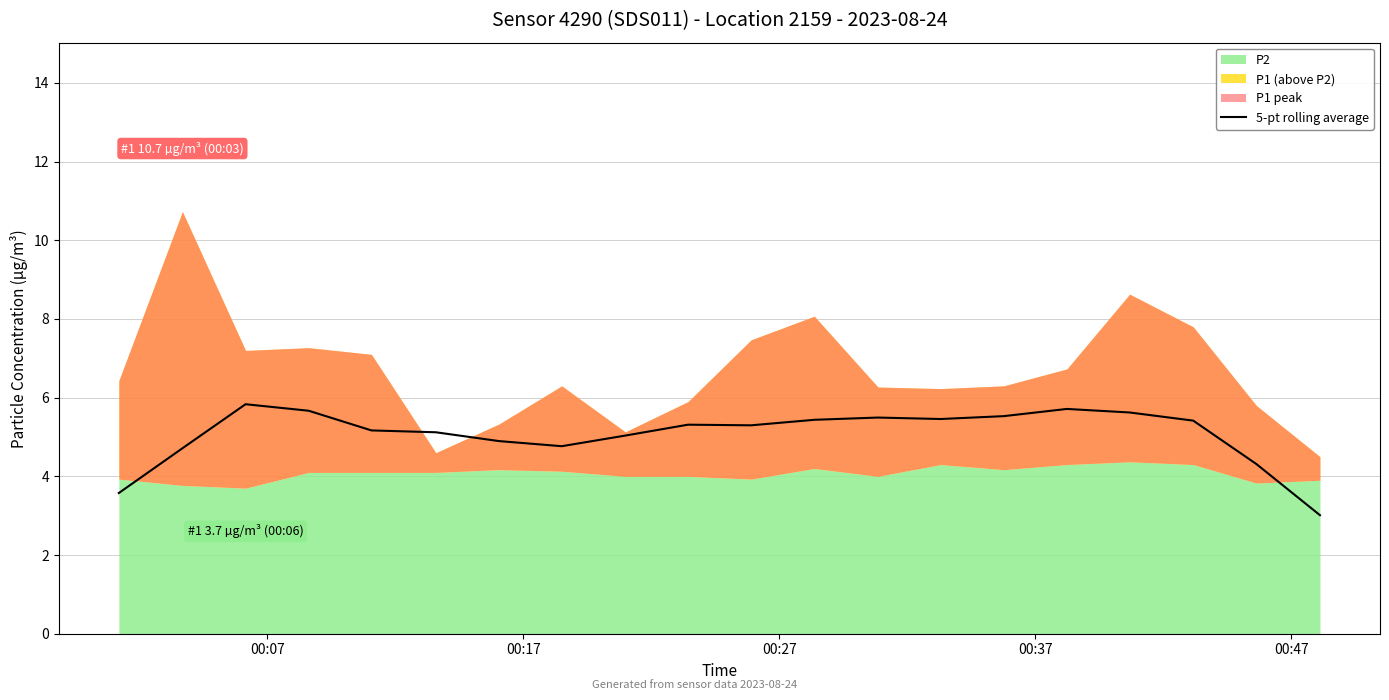

What is the average value?

5.1